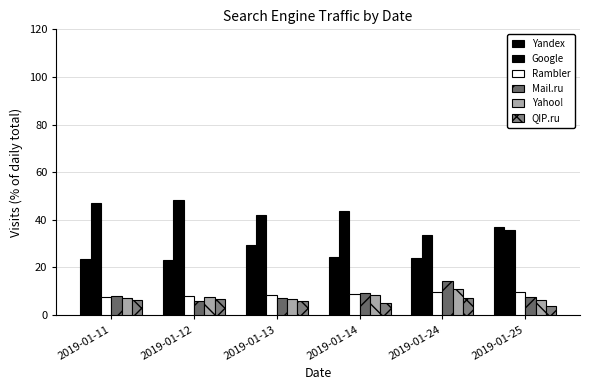

At which label does QIP.ru reach its peak?

2019-01-24